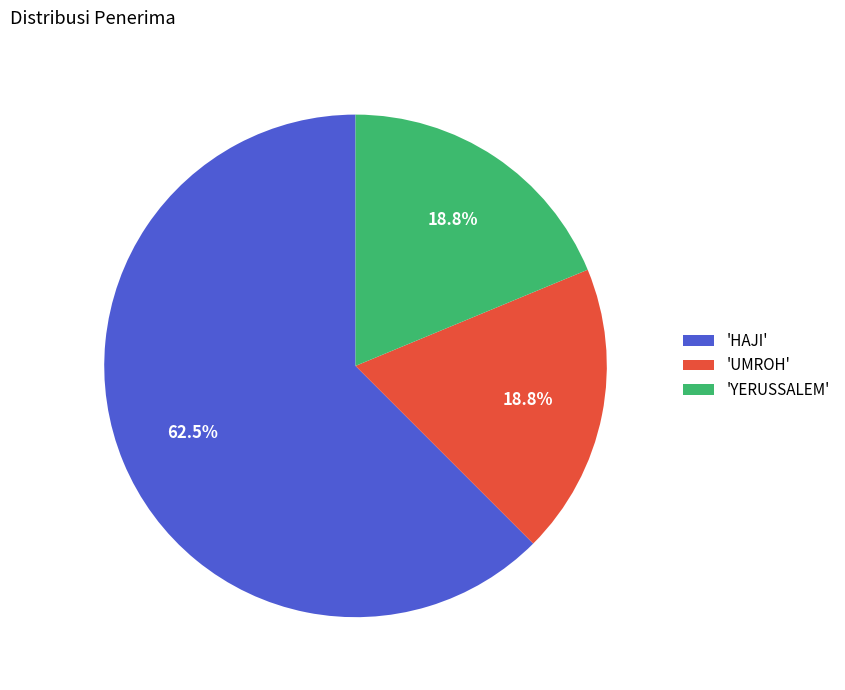

Which slice is the largest?

'HAJI'